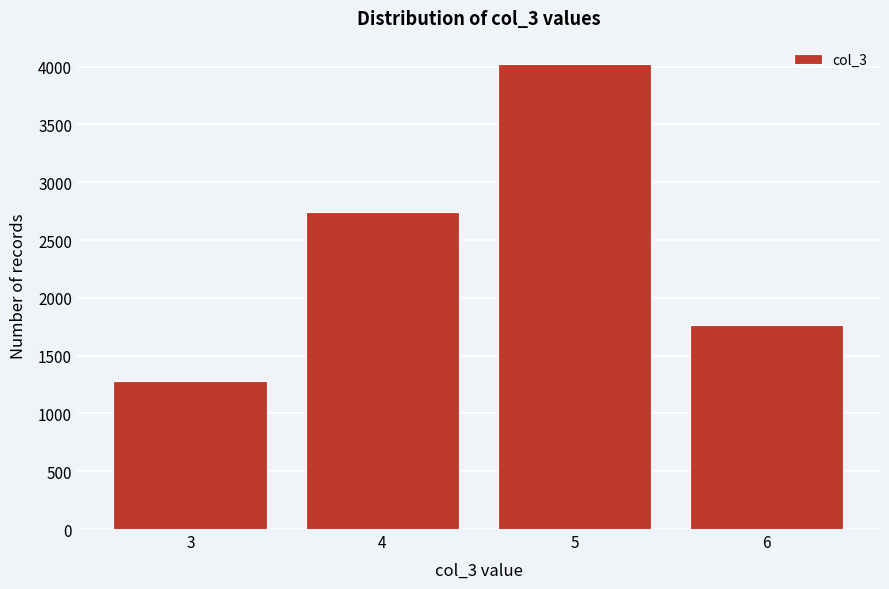

Reading left to right, list all the values displayed in this chart.

3=1280	4=2744	5=4024	6=1768